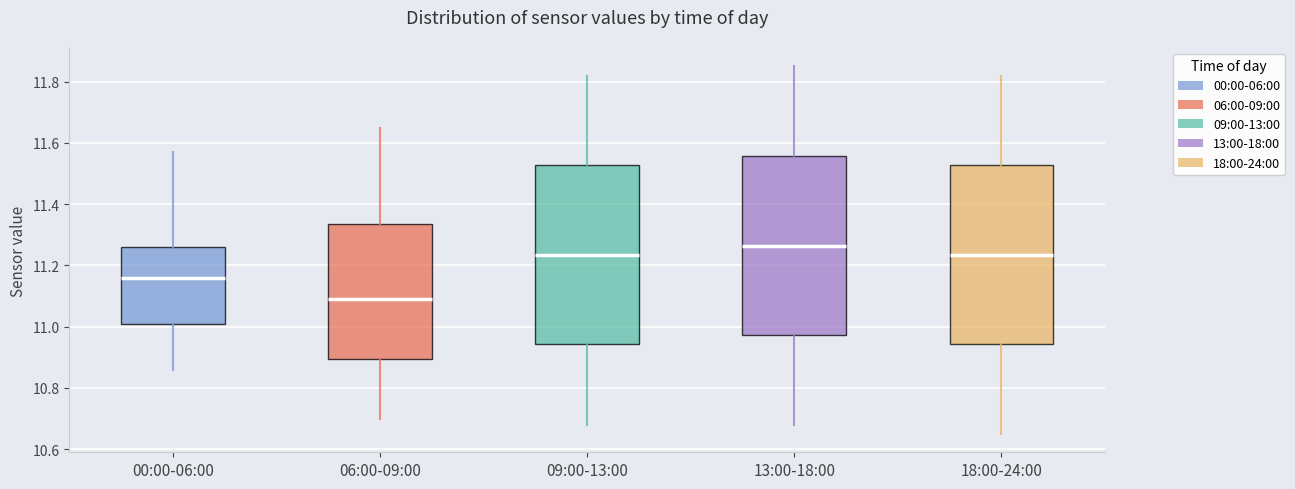

Reading left to right, transcribe this box plot: for each box, give where its median line is, the range the box spans, and where its two whiskers end, as read against the y-axis. The values are not printed on the chart, so give them approximately, as read against the axis.

00:00-06:00: median 11.16, box 11.02 to 11.26, whiskers 10.86 to 11.58
06:00-09:00: median 11.10, box 10.90 to 11.34, whiskers 10.70 to 11.66
09:00-13:00: median 11.24, box 10.94 to 11.52, whiskers 10.68 to 11.82
13:00-18:00: median 11.26, box 10.98 to 11.56, whiskers 10.68 to 11.86
18:00-24:00: median 11.24, box 10.94 to 11.52, whiskers 10.66 to 11.82